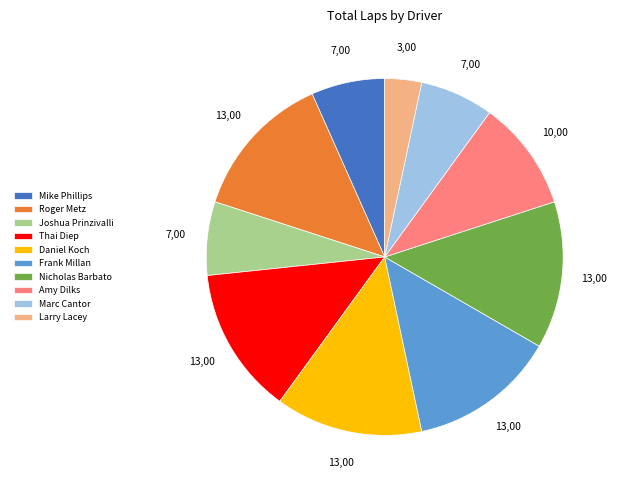

What is the ratio of the value at Frank Millan to the value at Larry Lacey?

4.0